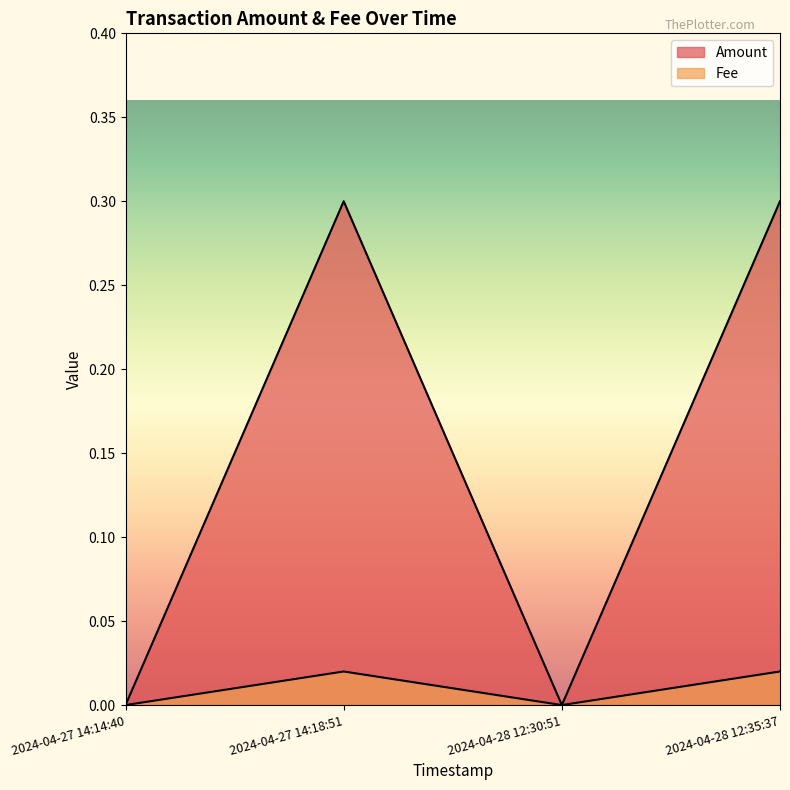

What is the spread (max minus min) of values at 2024-04-27 14:18:51?

0.3